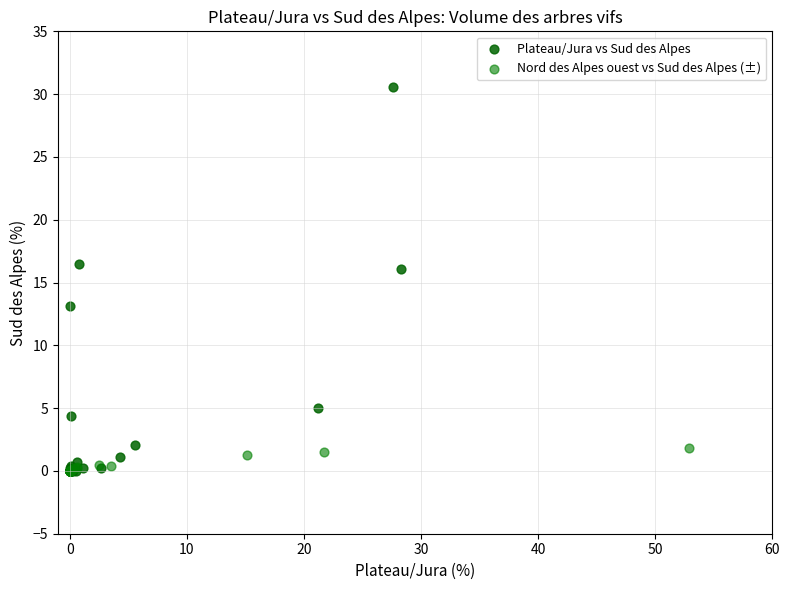

What are all the series names shown in the legend?

Plateau/Jura vs Sud des Alpes, Nord des Alpes ouest vs Sud des Alpes (±)